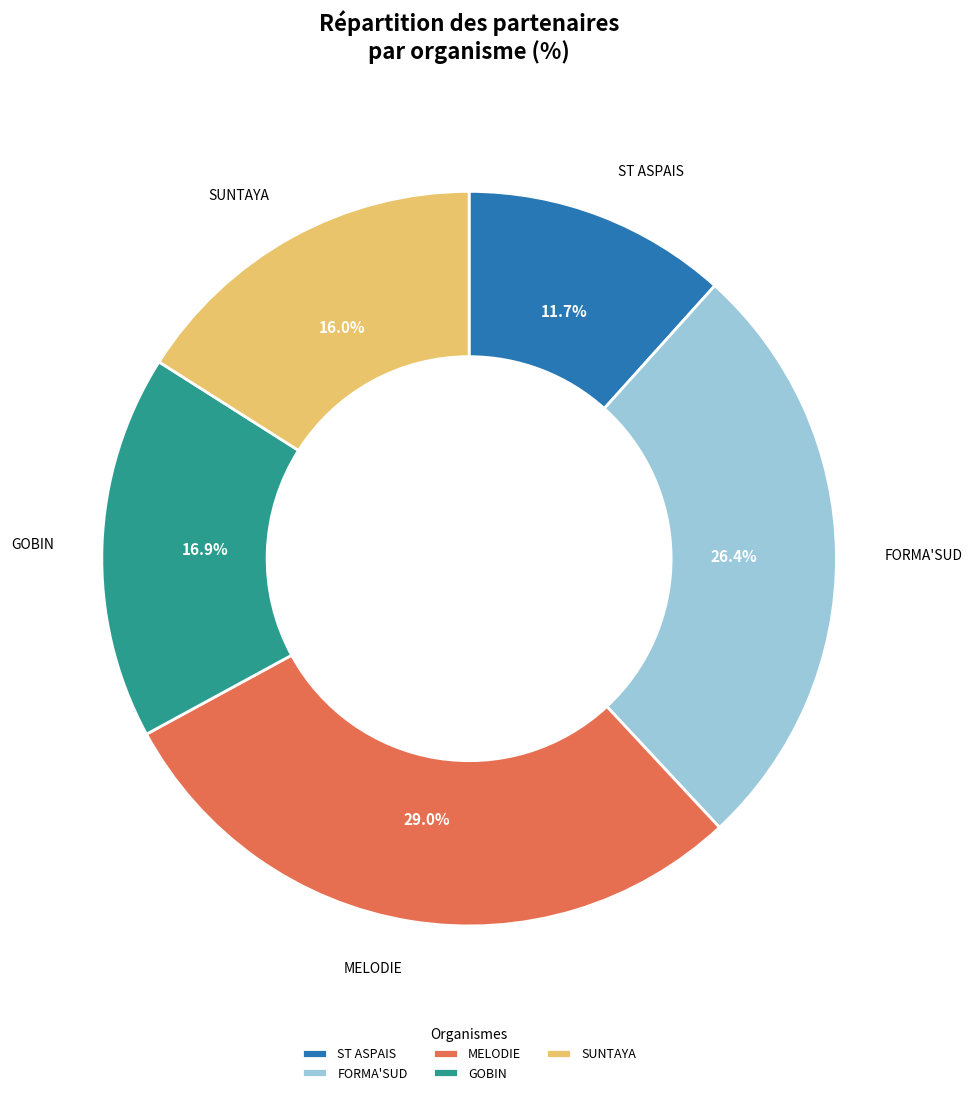

Which slice is the smallest?

ST ASPAIS